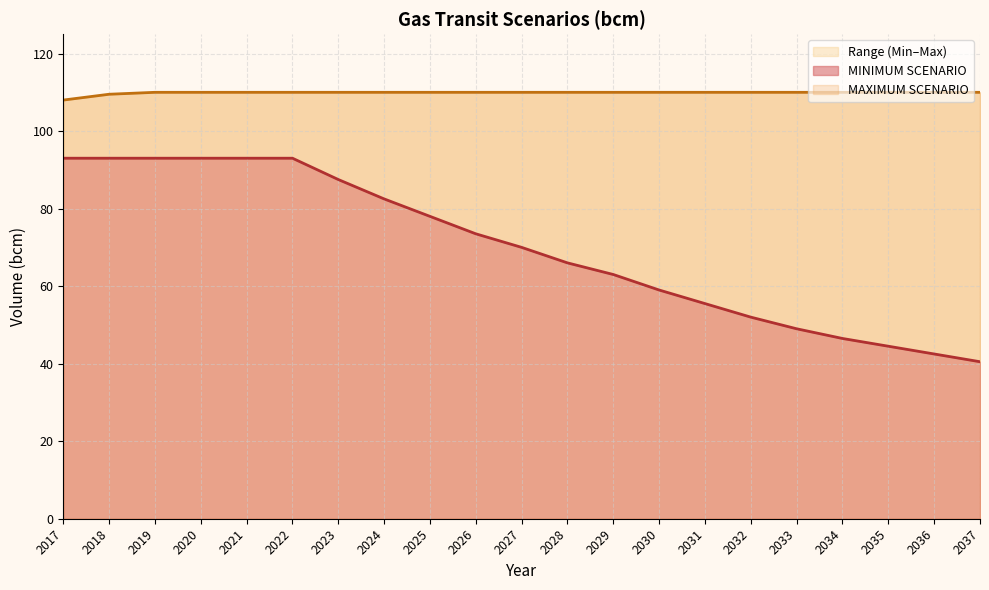

At 2022, list the series in order from smallest to largest.

MINIMUM SCENARIO, MAXIMUM SCENARIO